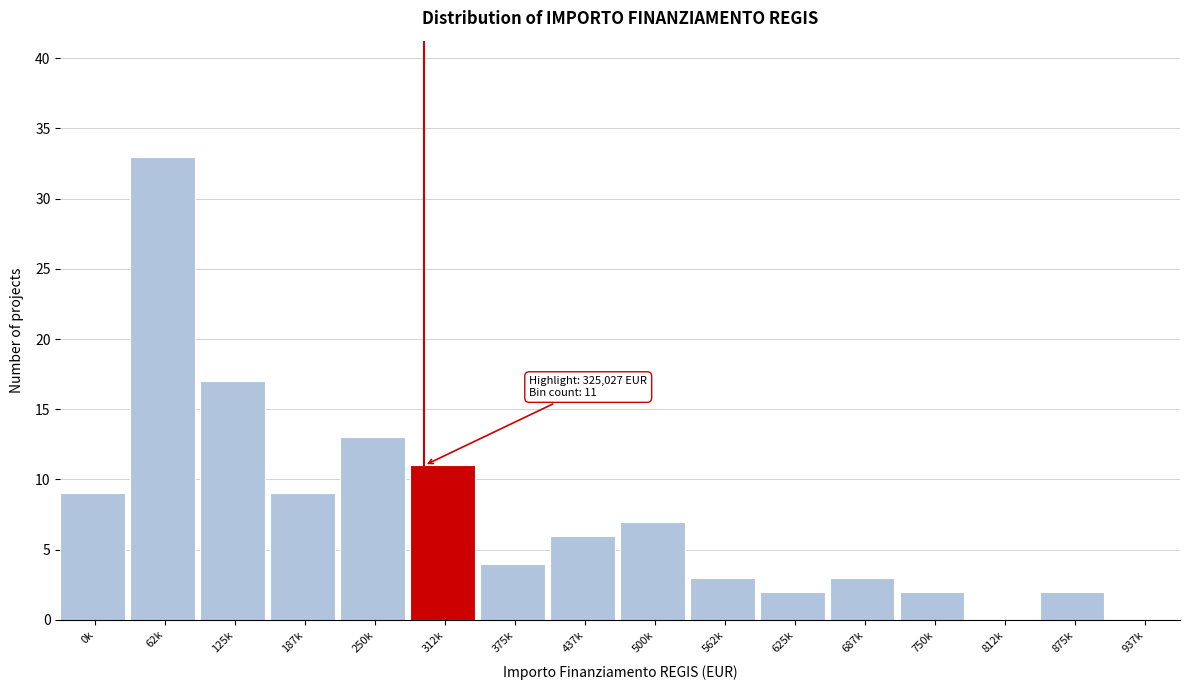

Reading left to right, list all the values displayed in this chart.

0k=9	62k=33	125k=17	187k=9	250k=13	312k=11	375k=4	437k=6	500k=7	562k=3	625k=2	687k=3	750k=2	812k=0	875k=2	937k=0